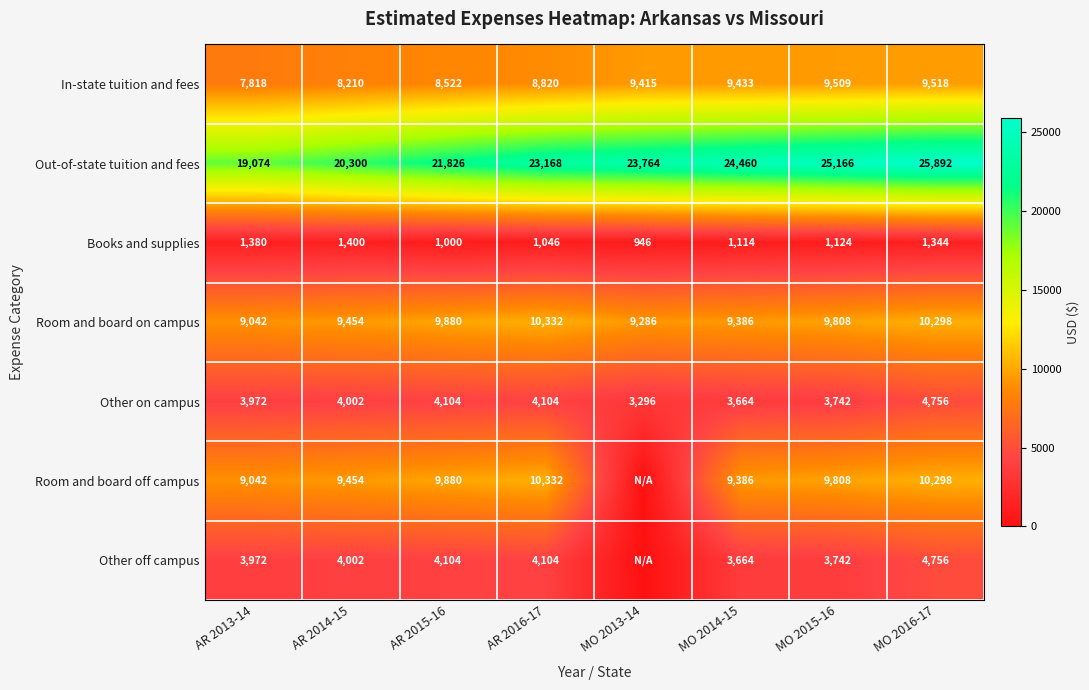

Which category has the lowest value across all series?

MO 2013-14